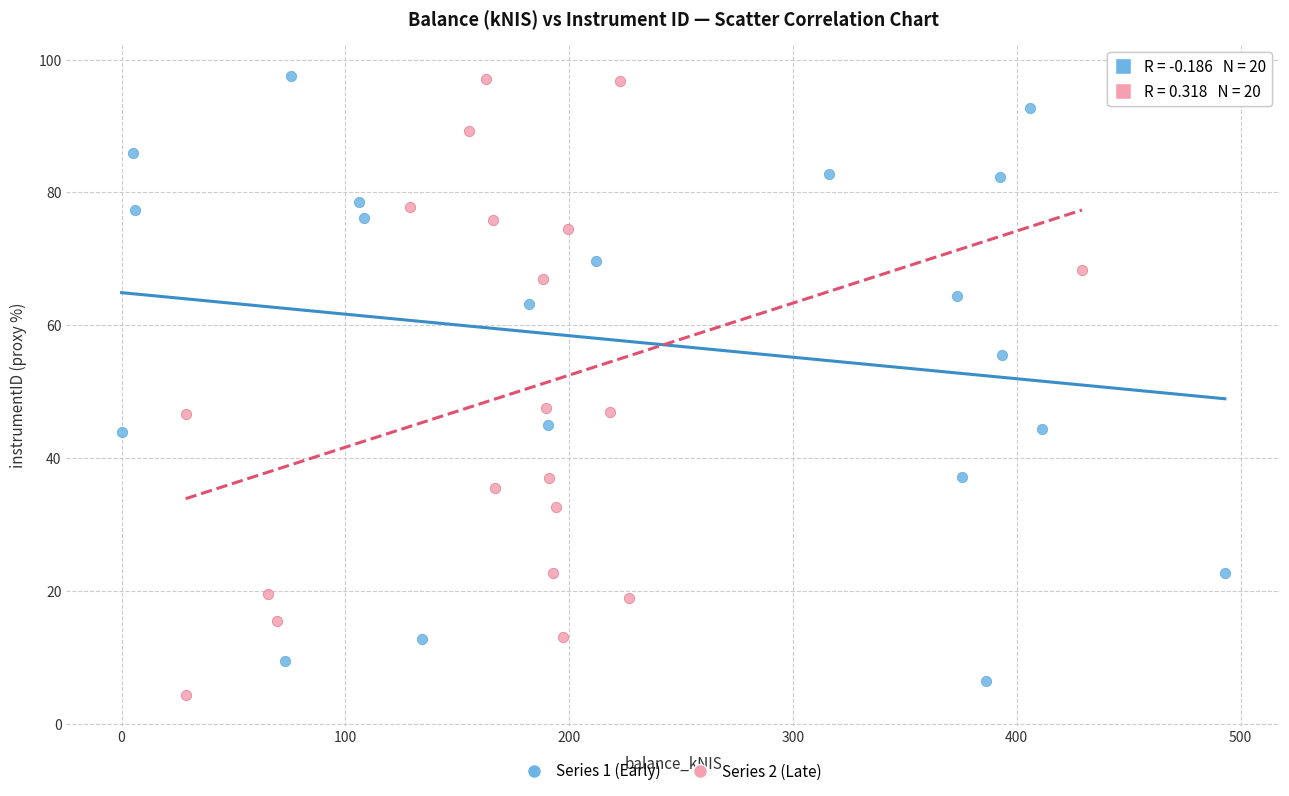

What are all the series names shown in the legend?

Series 1 (Early), Series 2 (Late)